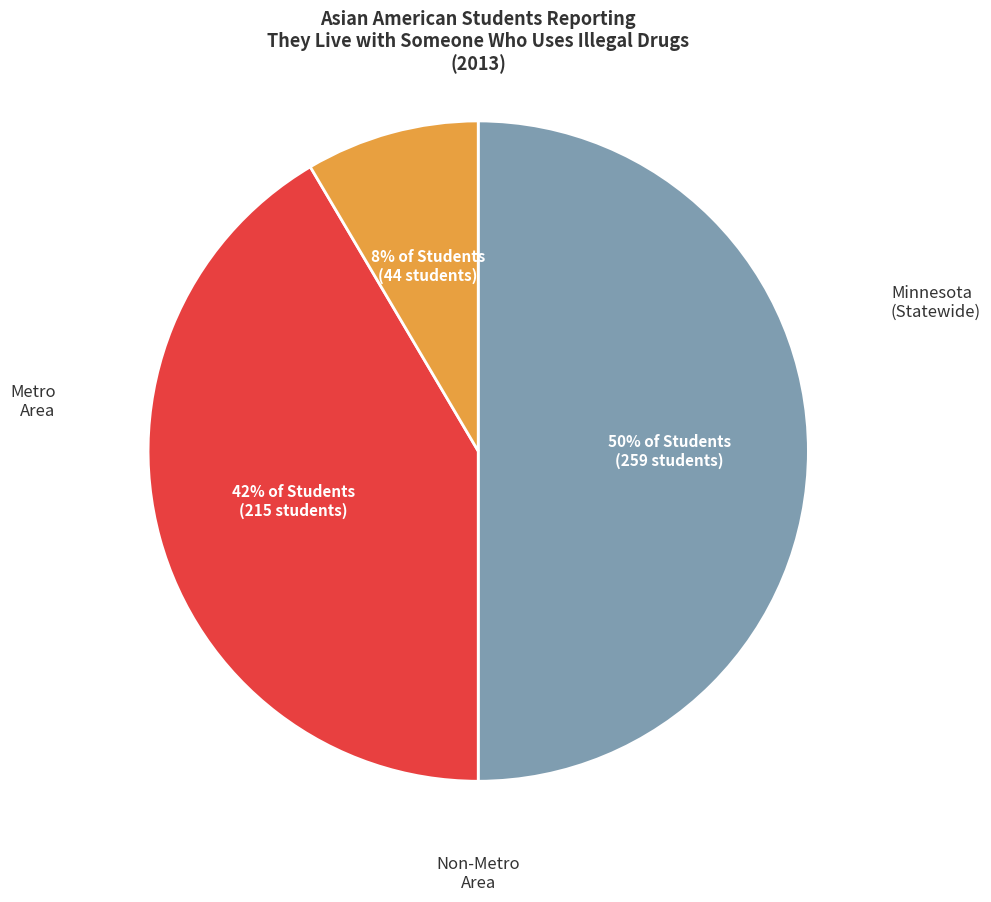

How many slices are in this pie chart?

3